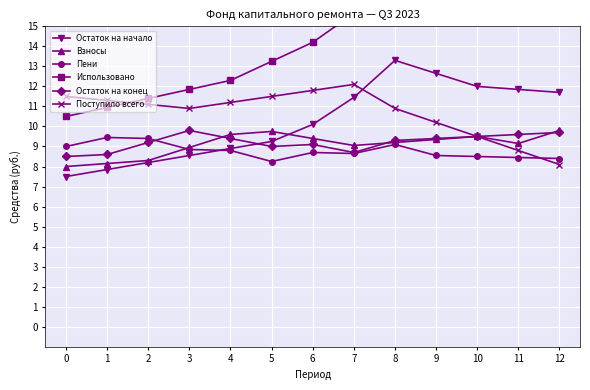

How many times do Поступило всего and Использовано cross each other?

1